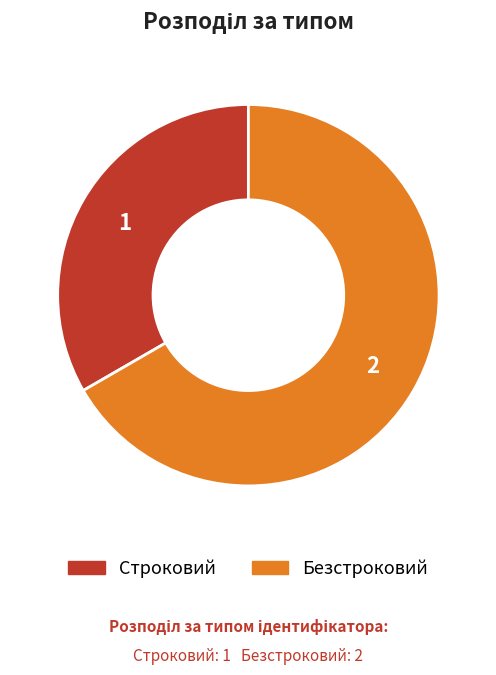

True or false: Безстроковий accounts for 59% of the total.

False